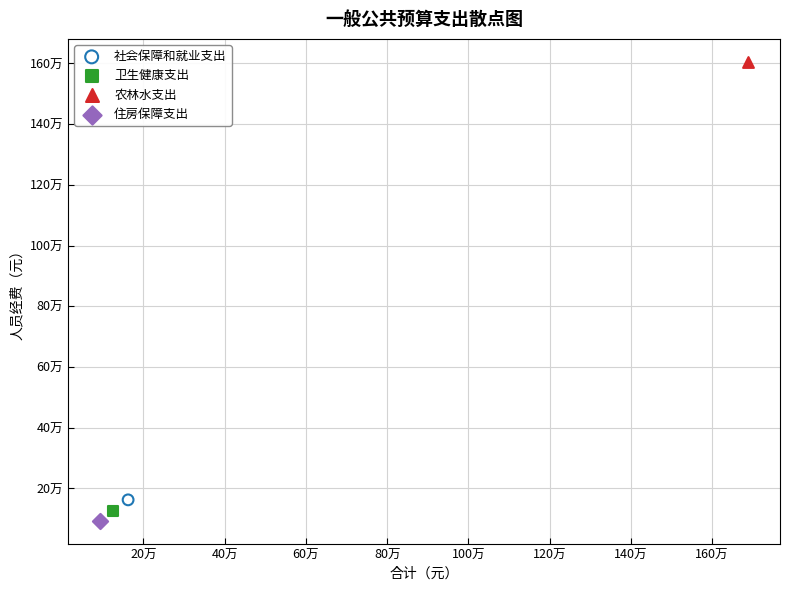

Which series reaches the maximum Y coordinate?

农林水支出